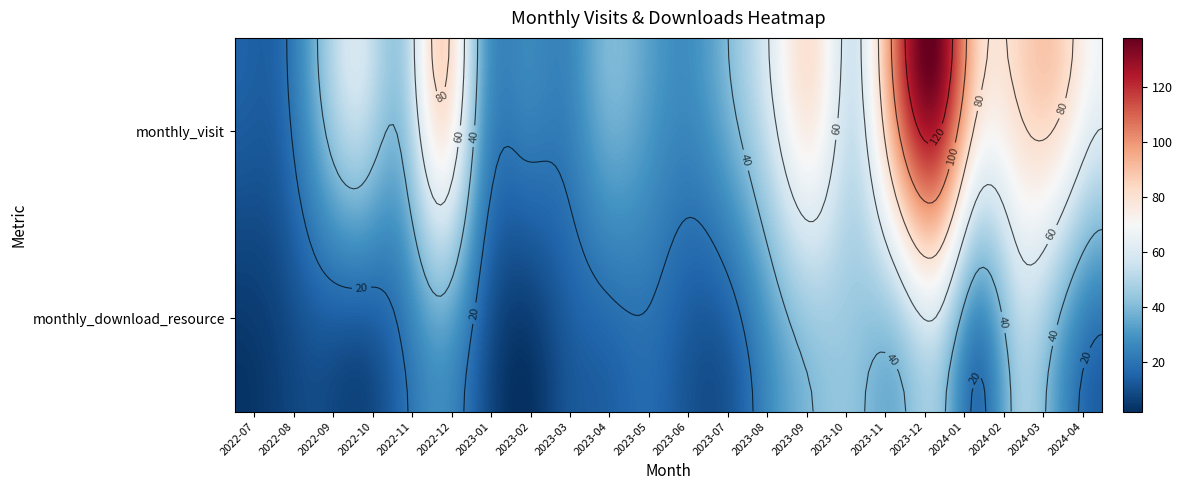

Is the value of 2022-09 at 0 greater than the value of 2023-05 at 1?

Yes